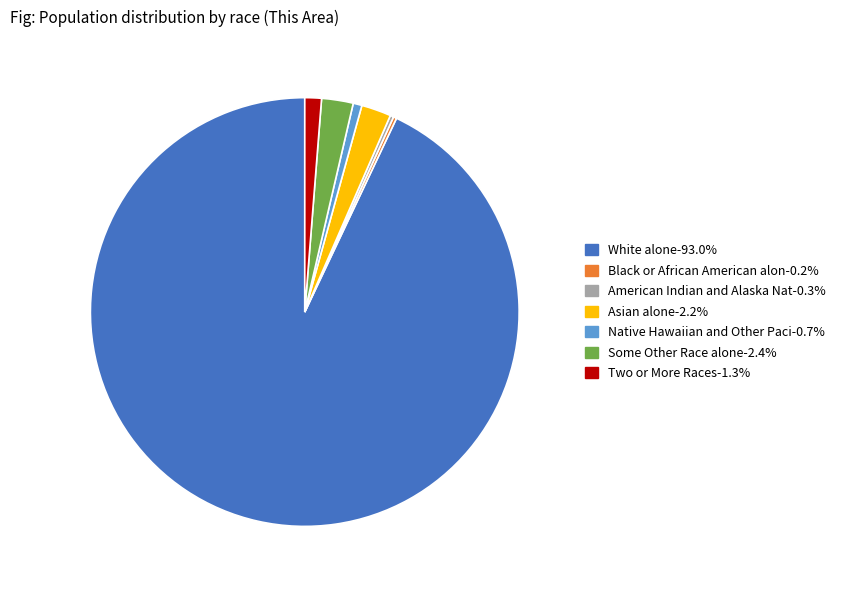

Does any single category account for the majority?

Yes